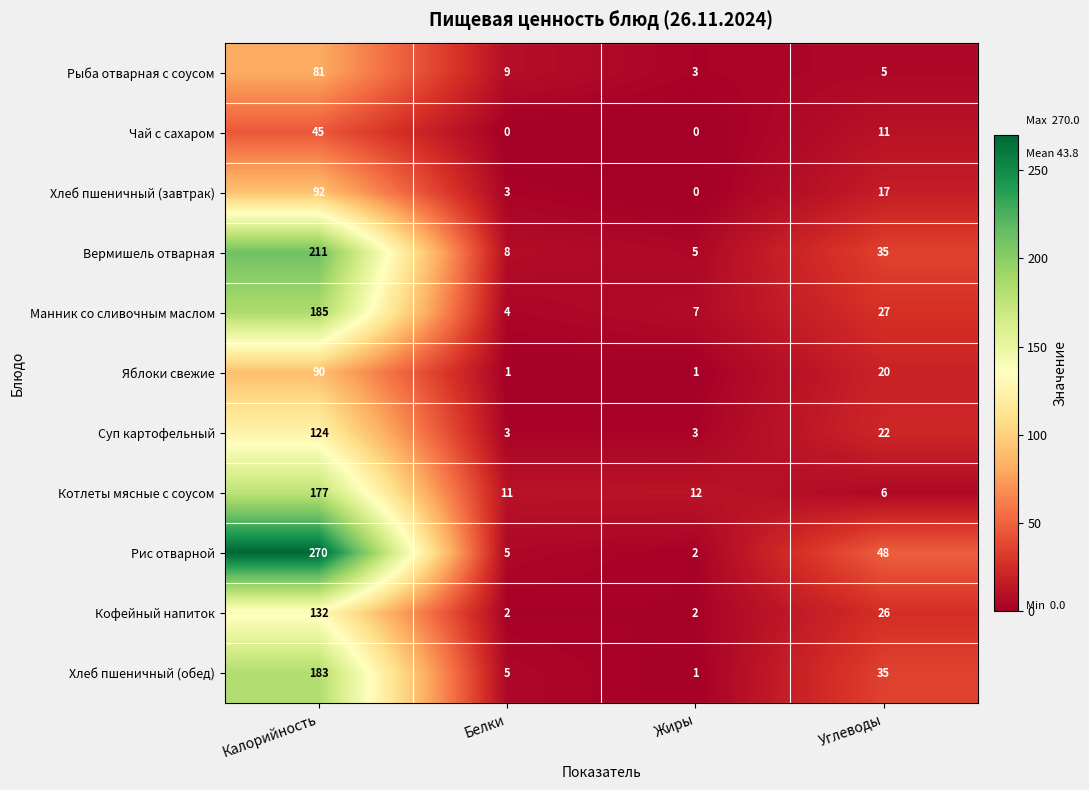

Rank the series at Калорийность from highest to lowest value.

Рис отварной, Вермишель отварная, Манник со сливочным маслом, Хлеб пшеничный (обед), Котлеты мясные с соусом, Кофейный напиток, Суп картофельный, Хлеб пшеничный (завтрак), Яблоки свежие, Рыба отварная с соусом, Чай с сахаром